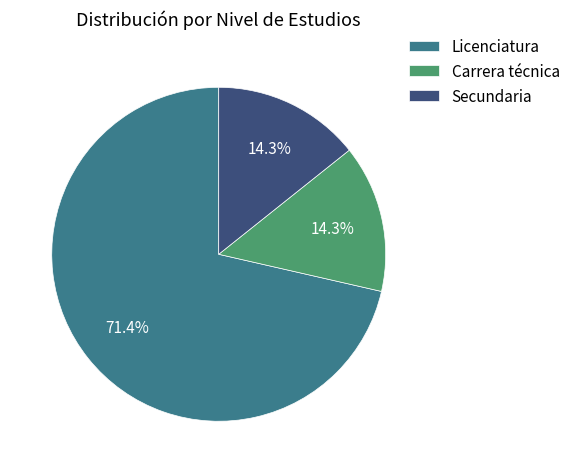

How much of the chart is everything except Secundaria?

85.7%